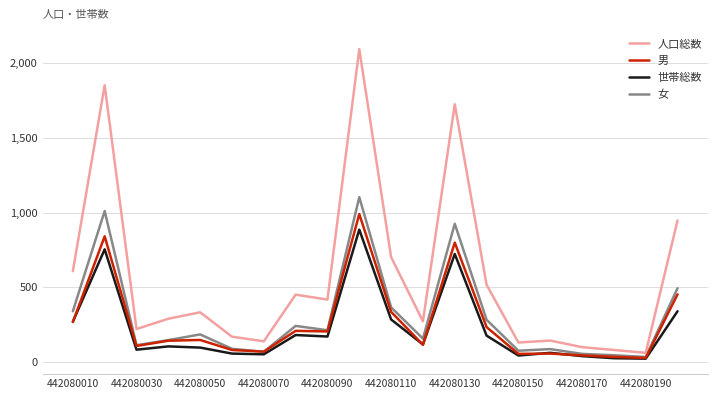

Which series has the widest spread of values?

人口総数